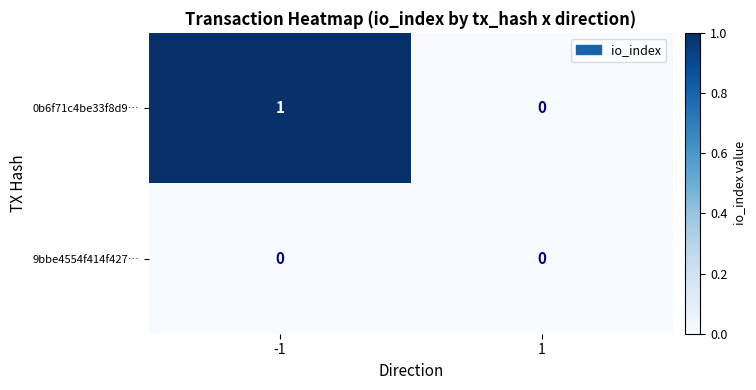

Rank the series by their average value, from highest to lowest.

0b6f71c4be33f8d9…, 9bbe4554f414f427…